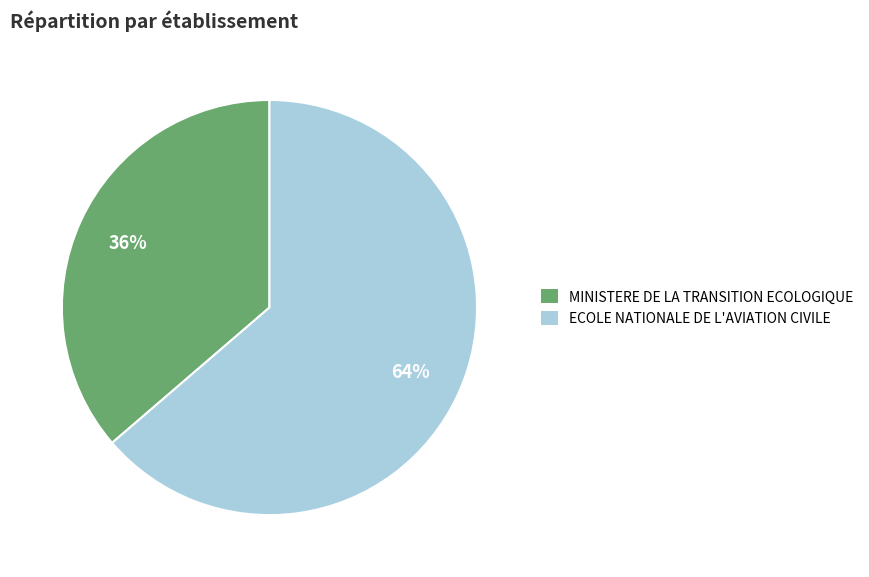

Rank the categories by value from highest to lowest.

ECOLE NATIONALE DE L'AVIATION CIVILE, MINISTERE DE LA TRANSITION ECOLOGIQUE